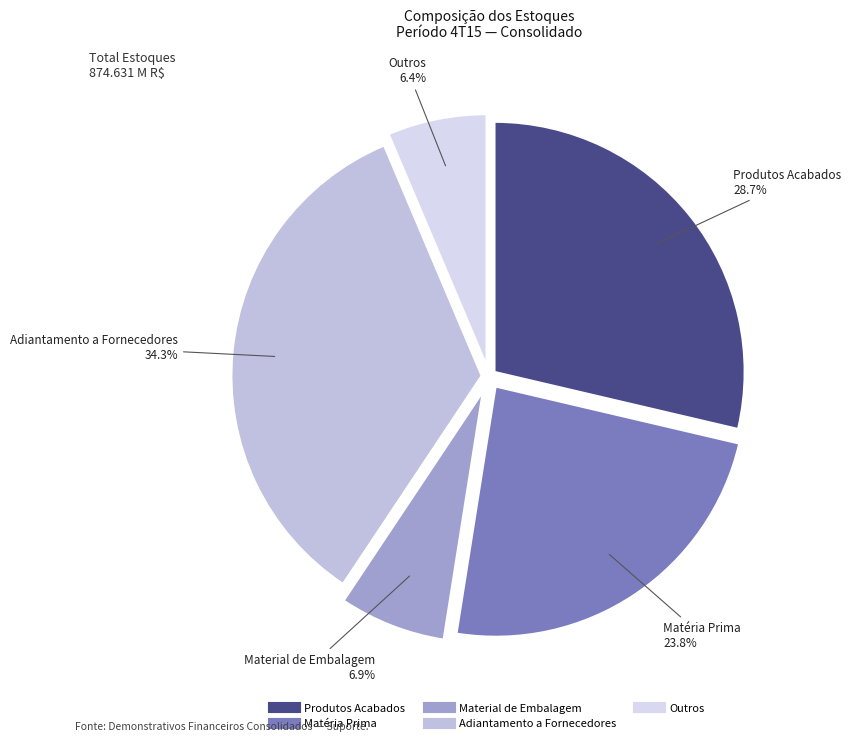

What is the largest slice in the pie chart?

Adiantamento a Fornecedores